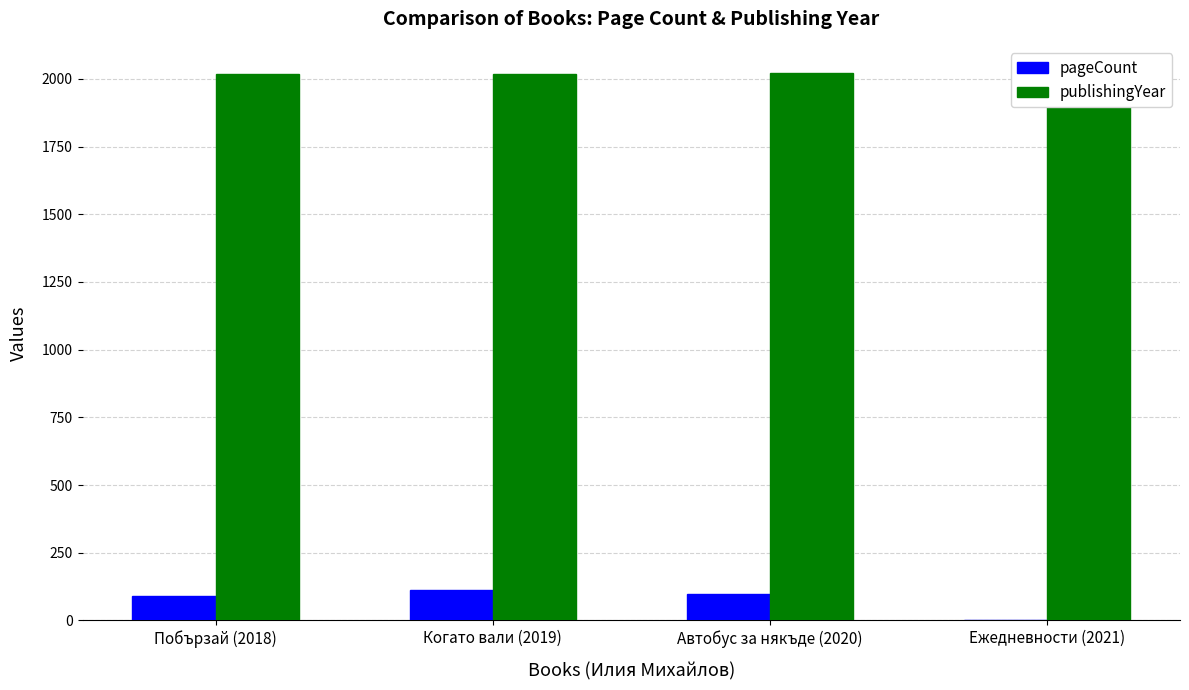

At which category does the chart reach its peak across all series?

Ежедневности (2021)